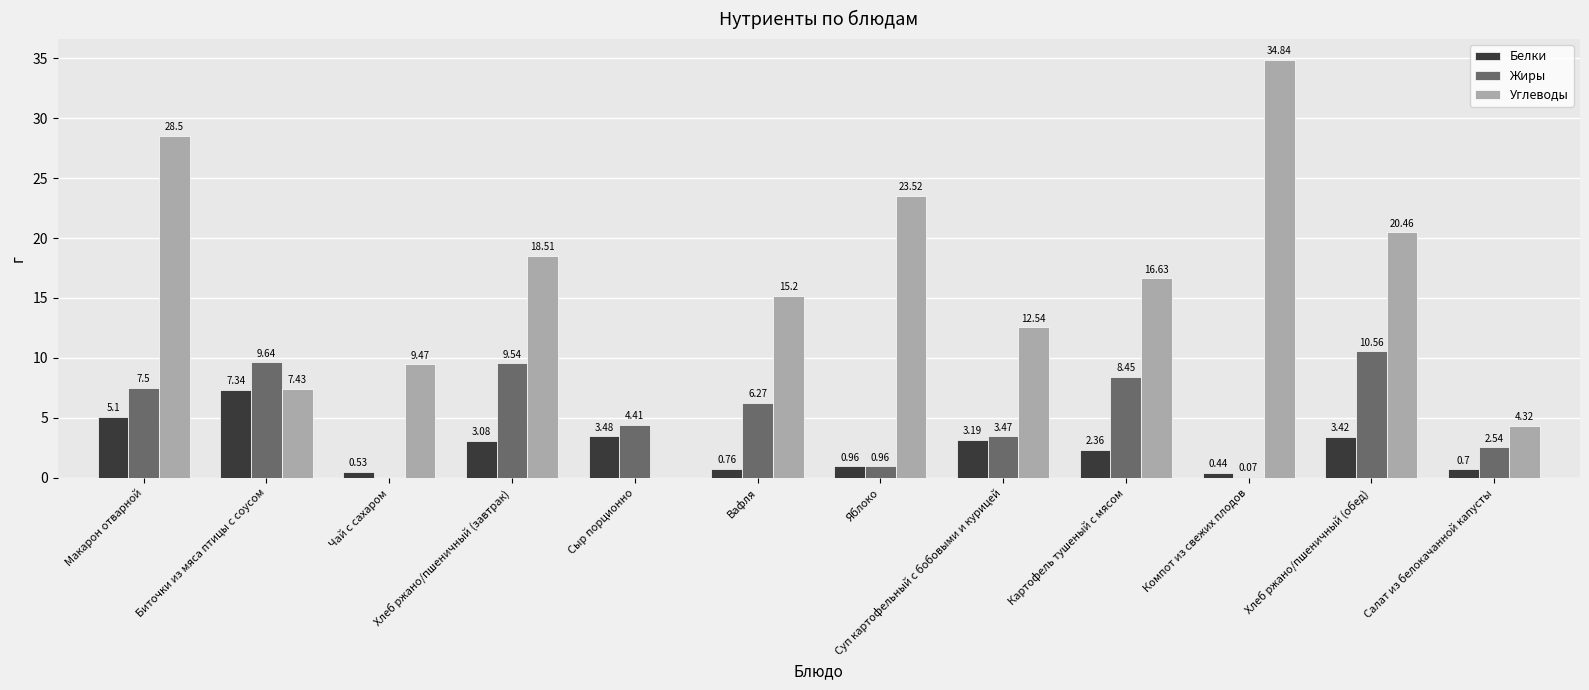

At which label is Углеводы closest to 17?

Картофель тушеный с мясом